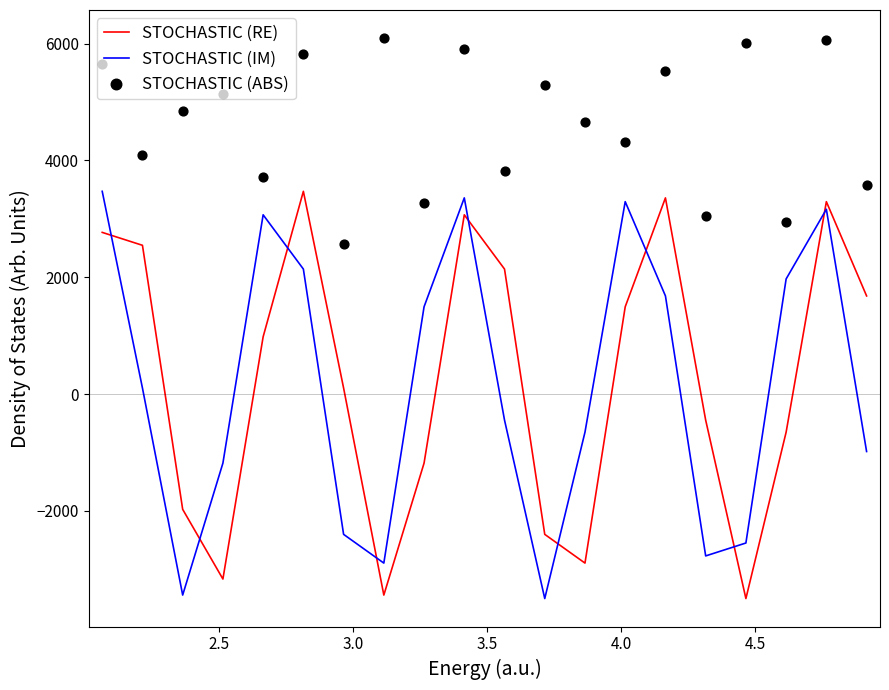

At how many categories does at least one series exceed -391?

20